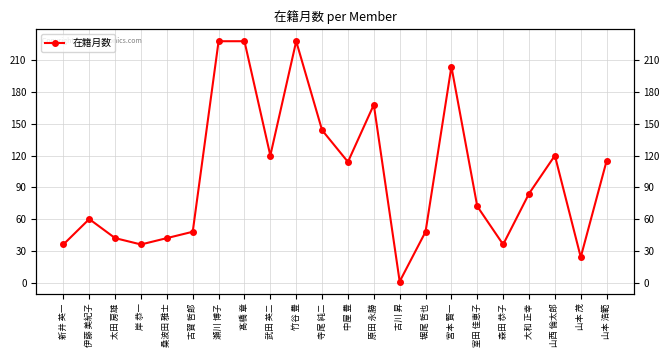

Is it true that the value at 森田 恭子 is 36?

True